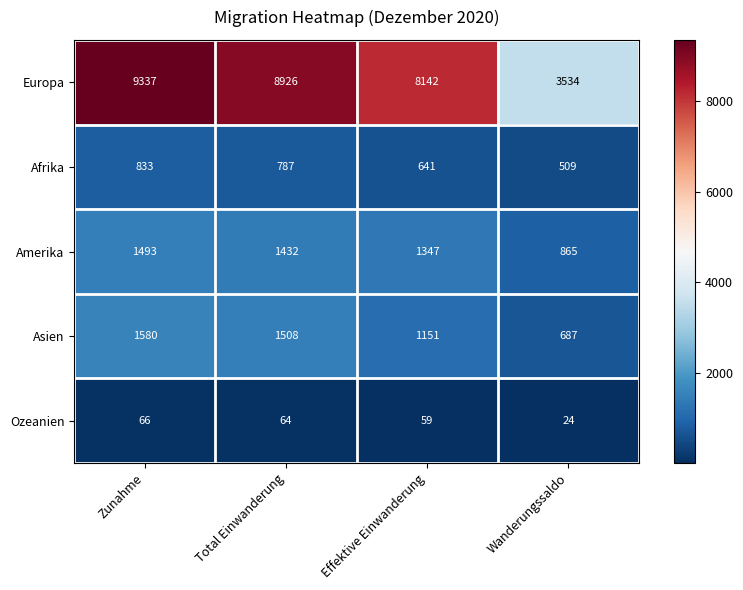

Is it true that Europa equals 9337 at Zunahme?

True